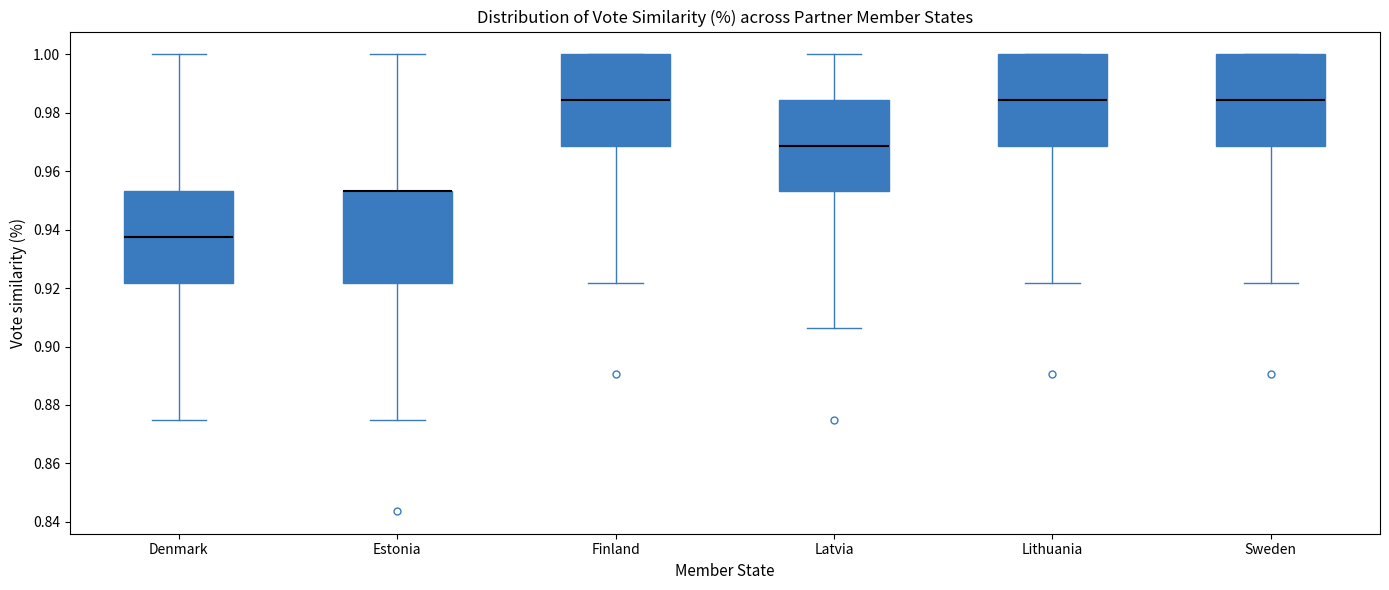

Where does the median line of the box for Lithuania sit on the y-axis? The values are not printed on the chart, so give them approximately, as read against the axis.

0.984